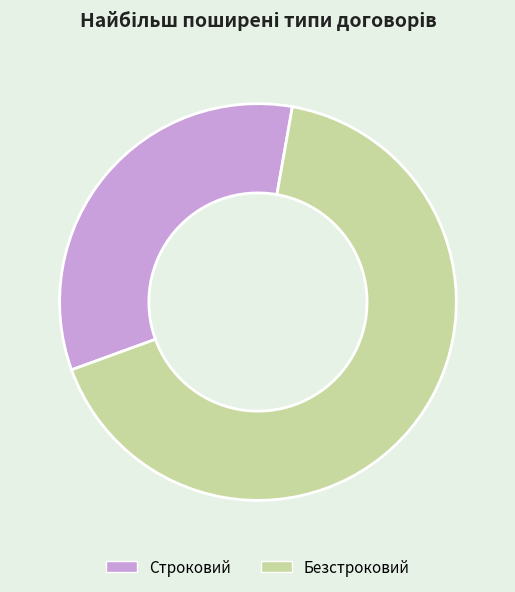

What is the ratio of the value at Строковий to the value at Безстроковий?

0.5